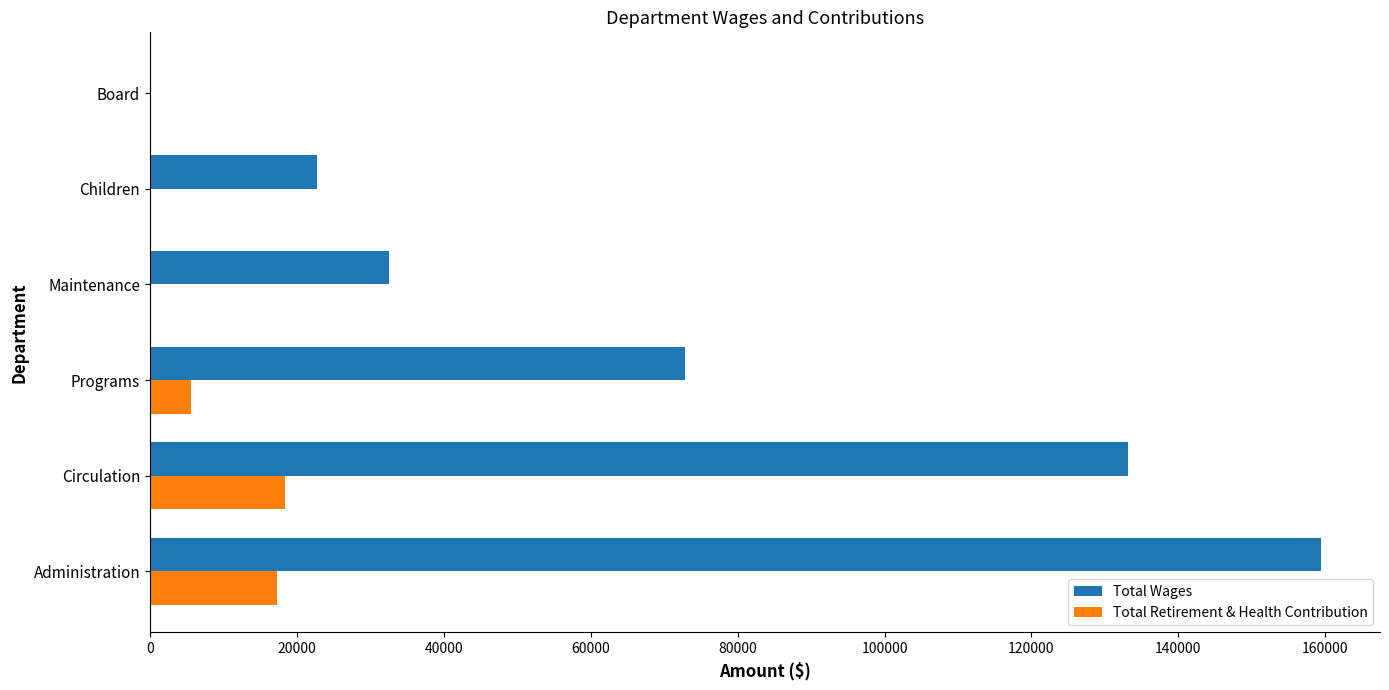

Which series changed the most between Programs and Board?

Total Wages